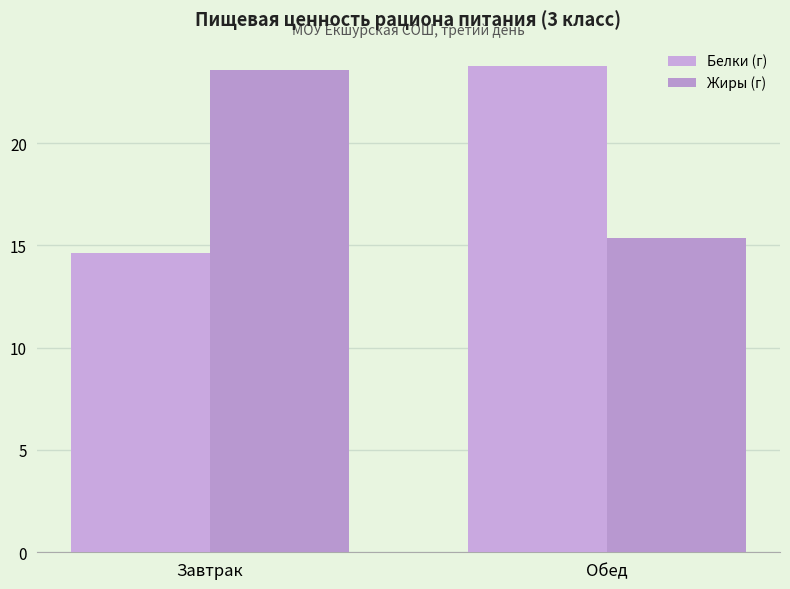

Where is Белки (г) nearest to the value 19?

Завтрак